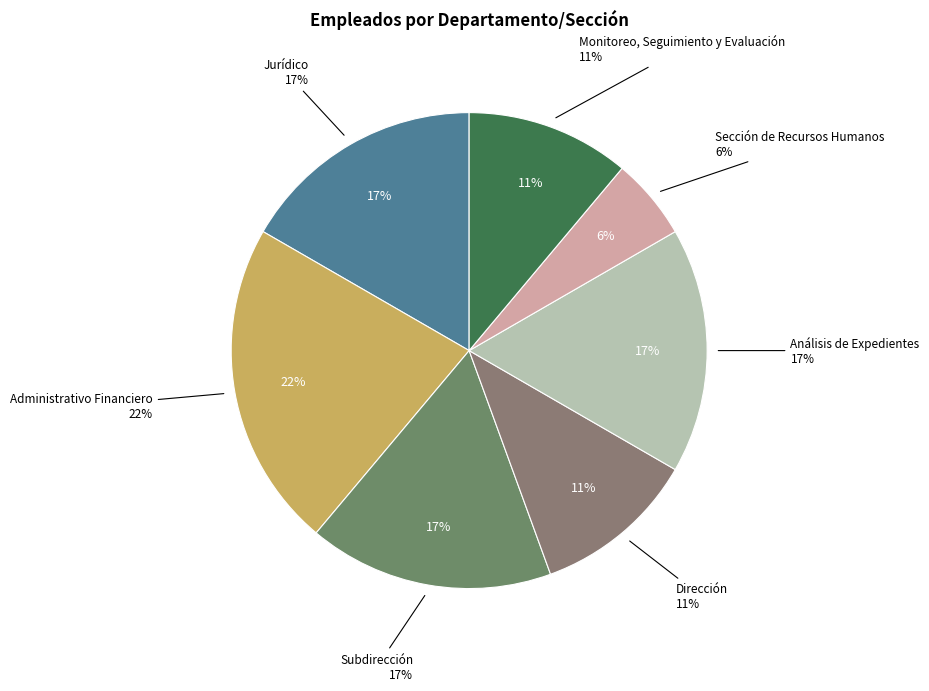

What is the ratio of the value at Análisis de Expedientes to the value at Administrativo Financiero?

0.8